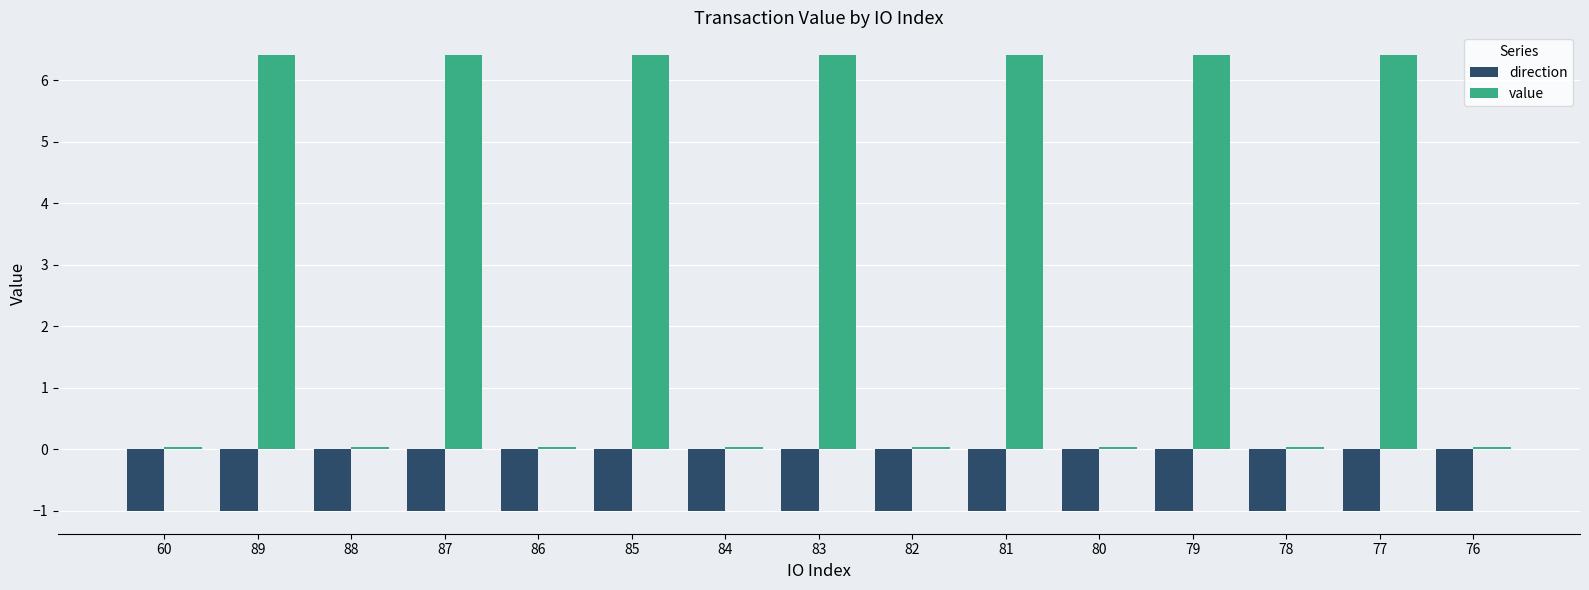

How many categories are shown in the chart?

15